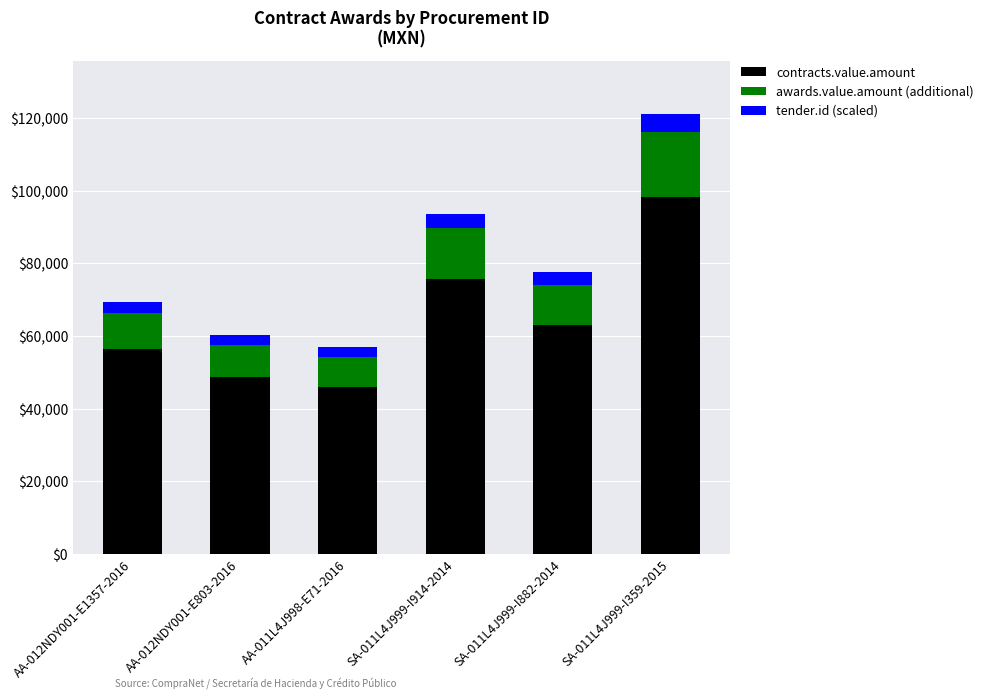

At which label does contracts.value.amount reach its minimum?

AA-011L4J998-E71-2016